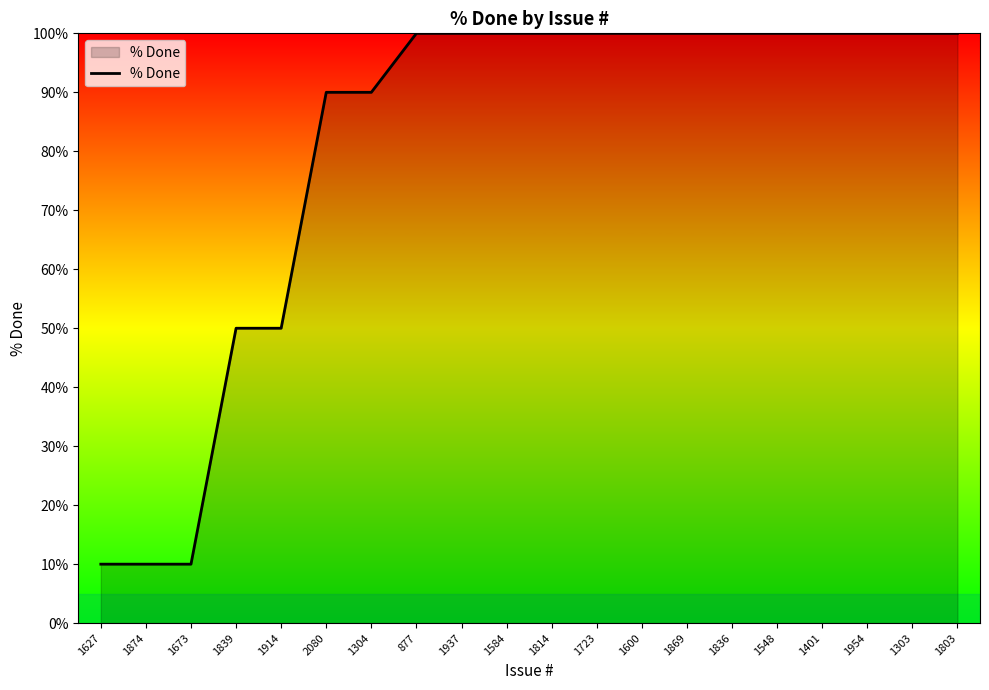

Which has a higher value, 1954 or 1874?

1954